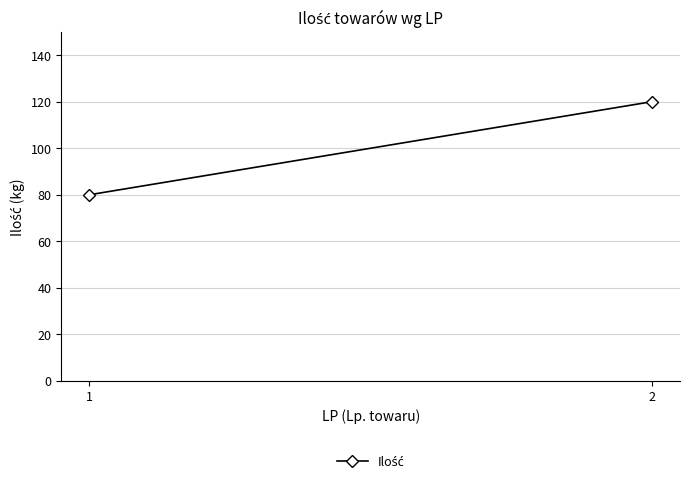

At which category does the chart reach its minimum across all series?

1